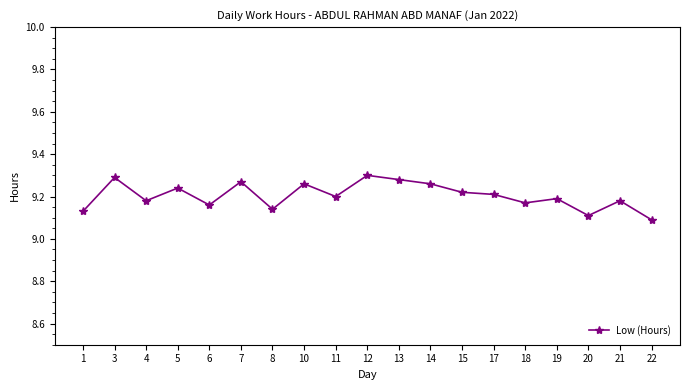

Is it true that the value at 13 is 9.3?

True